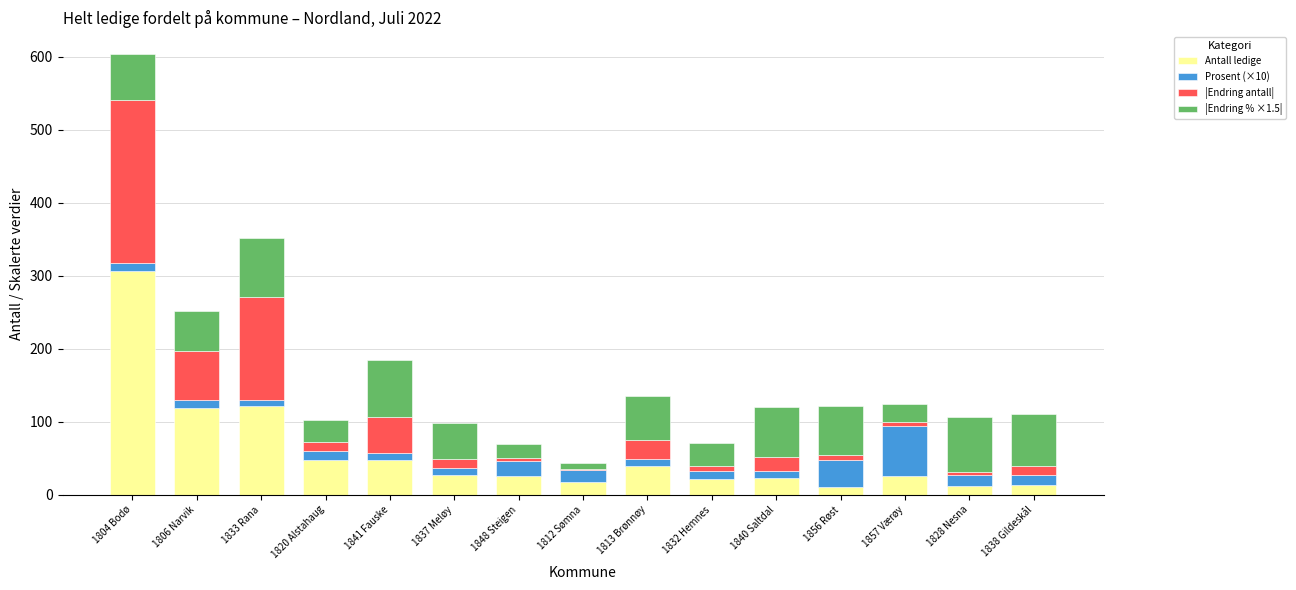

What is the sum of the Antall ledige values at 1813 Brønnøy and 1841 Fauske?

86.0